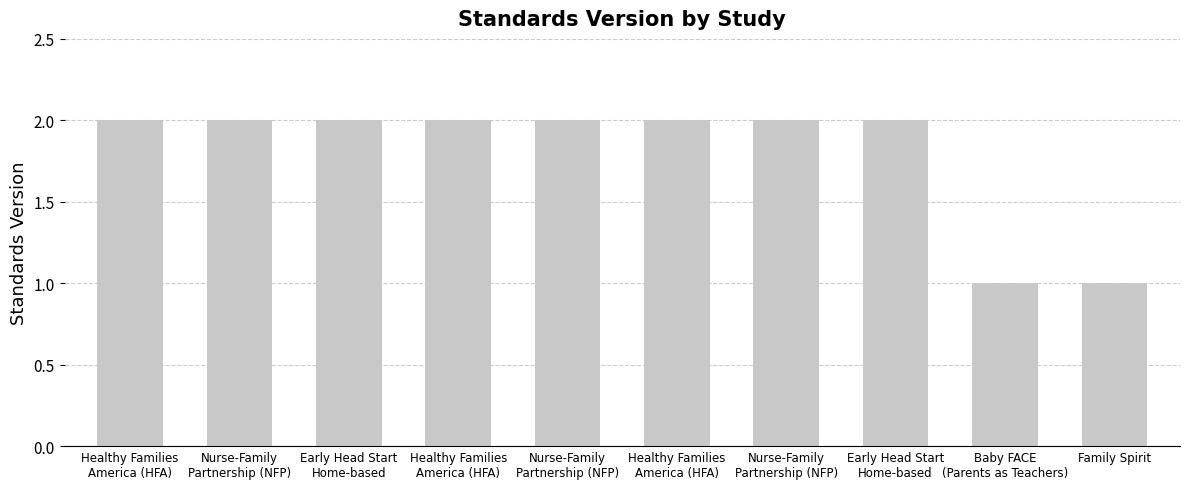

Which has a higher value, Family Spirit or Healthy Families
America (HFA)?

Healthy Families
America (HFA)